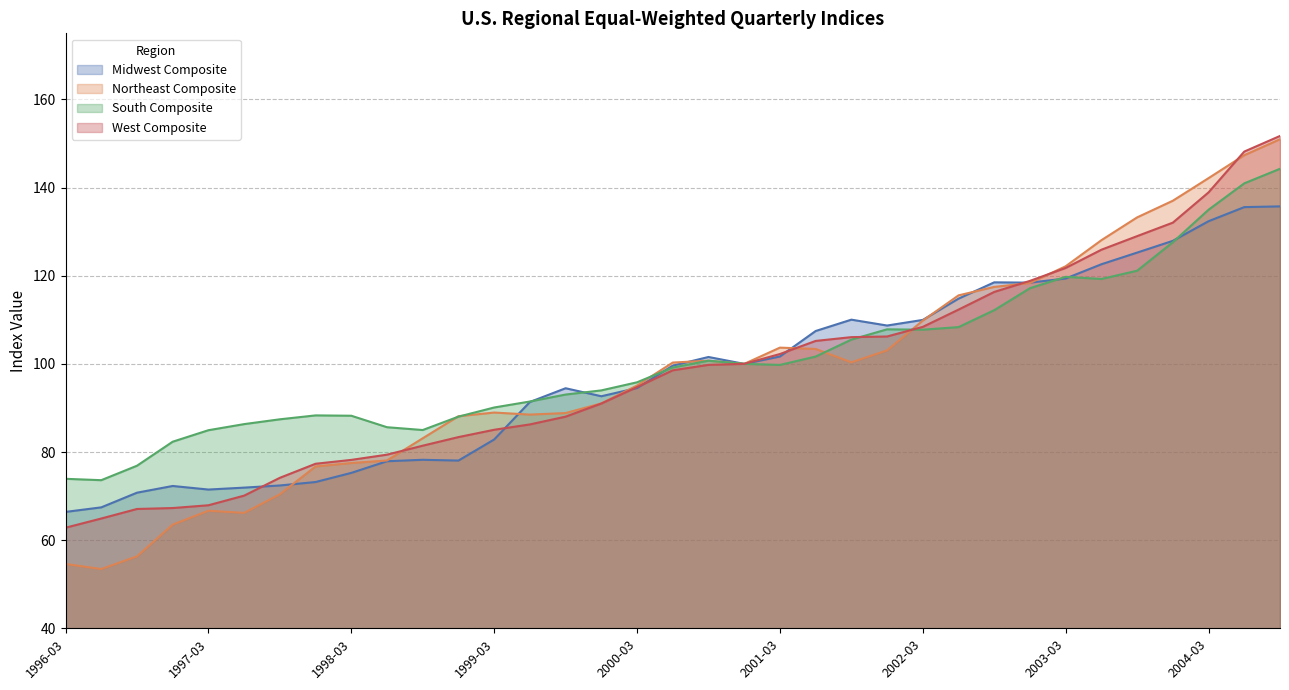

At which category does South Composite reach its first local peak?

1997-12-31